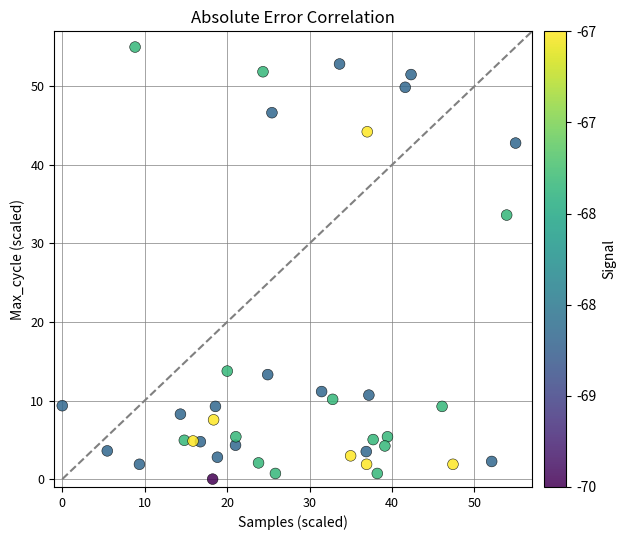

What Y value in the scatter plot is closest to 27?

33.6